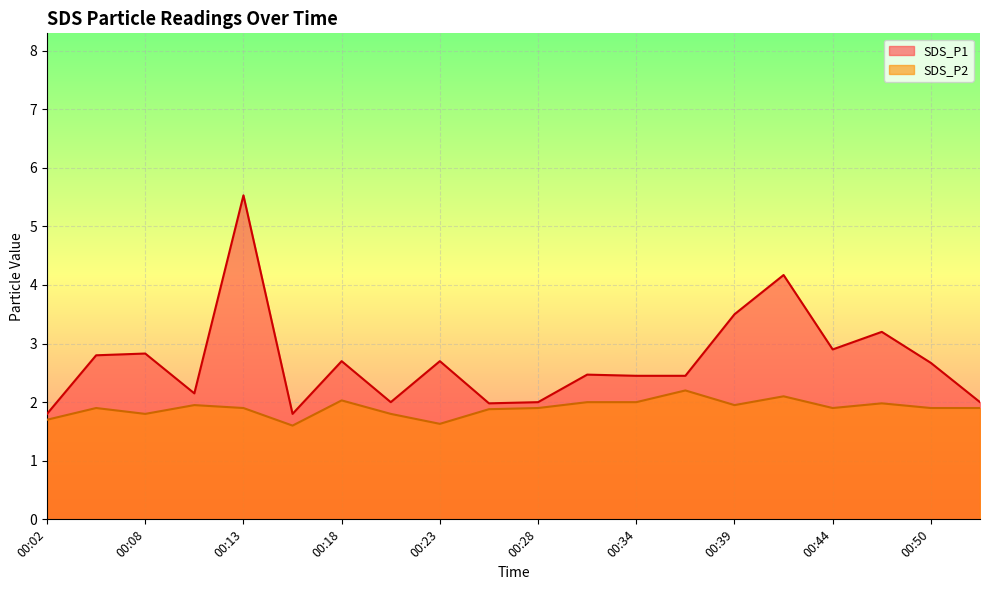

What is the total value across all series at 00:53?

3.9